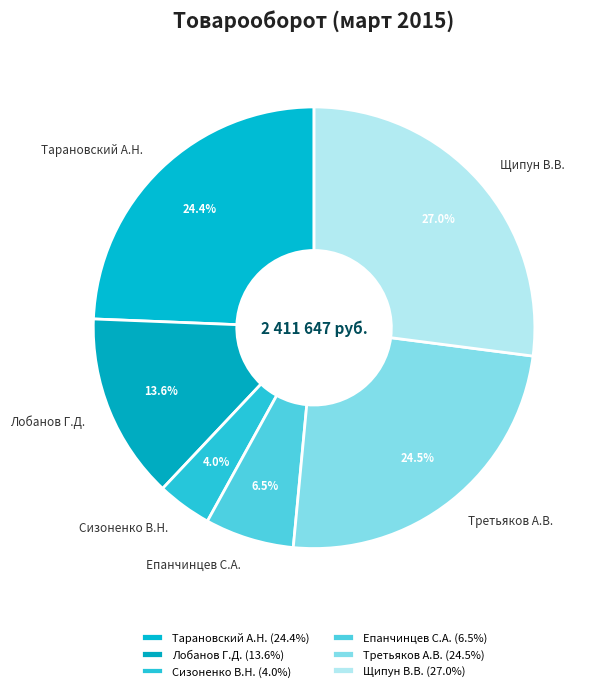

Which slice is the smallest?

Сизоненко В.Н.